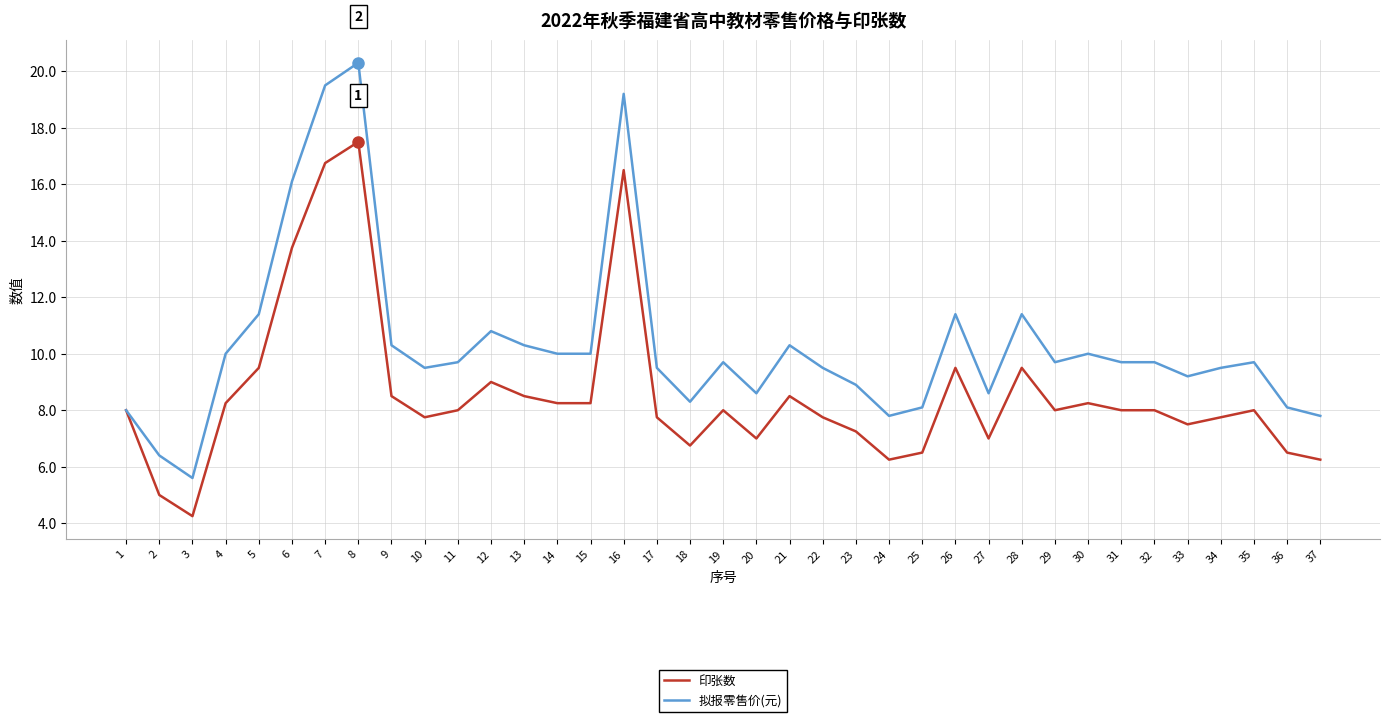

At which category does 印张数 reach its first local peak?

8